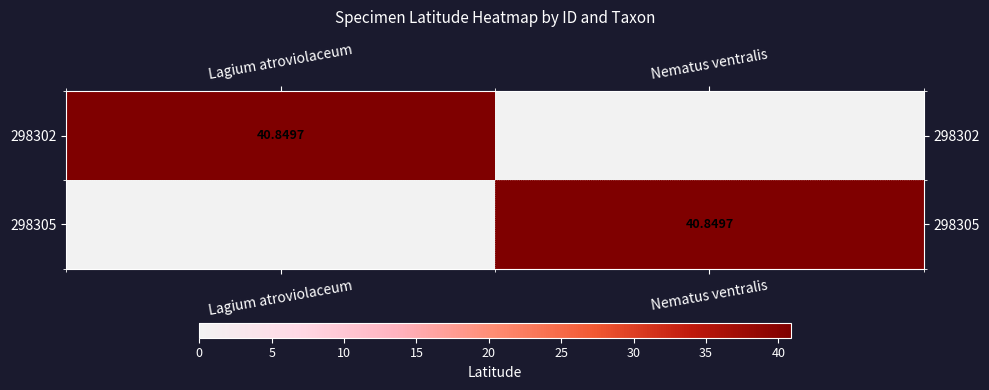

At how many categories does at least one series exceed 3?

2